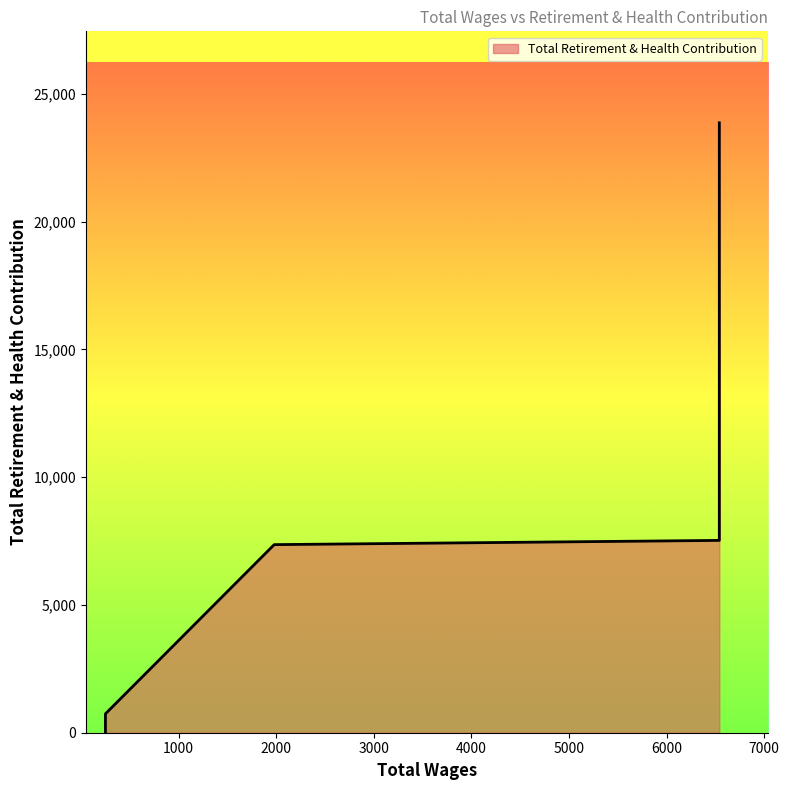

What is the sum of all values?

58398